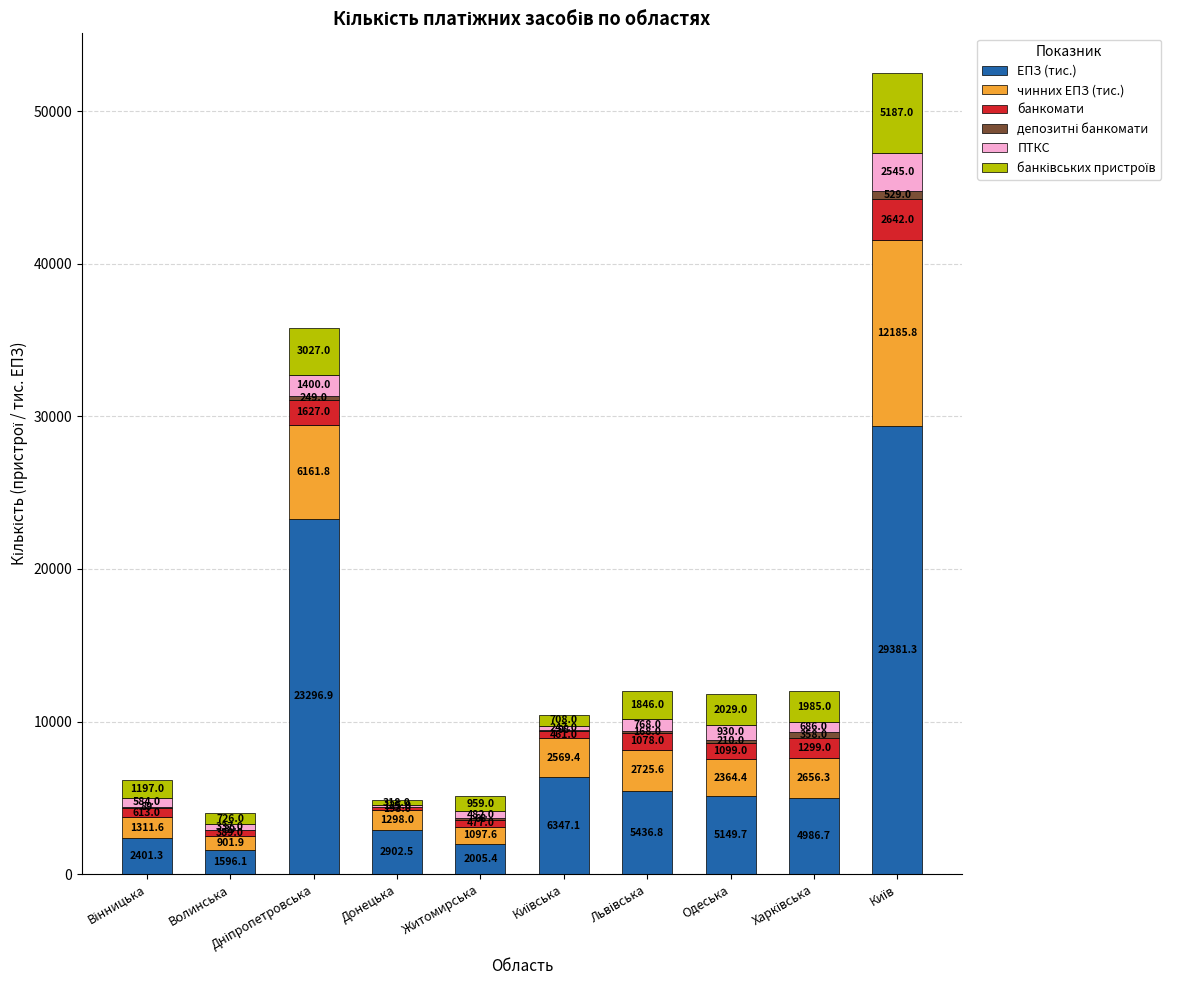

What is the highest value of the ЕПЗ (тис.) series?

29381.3